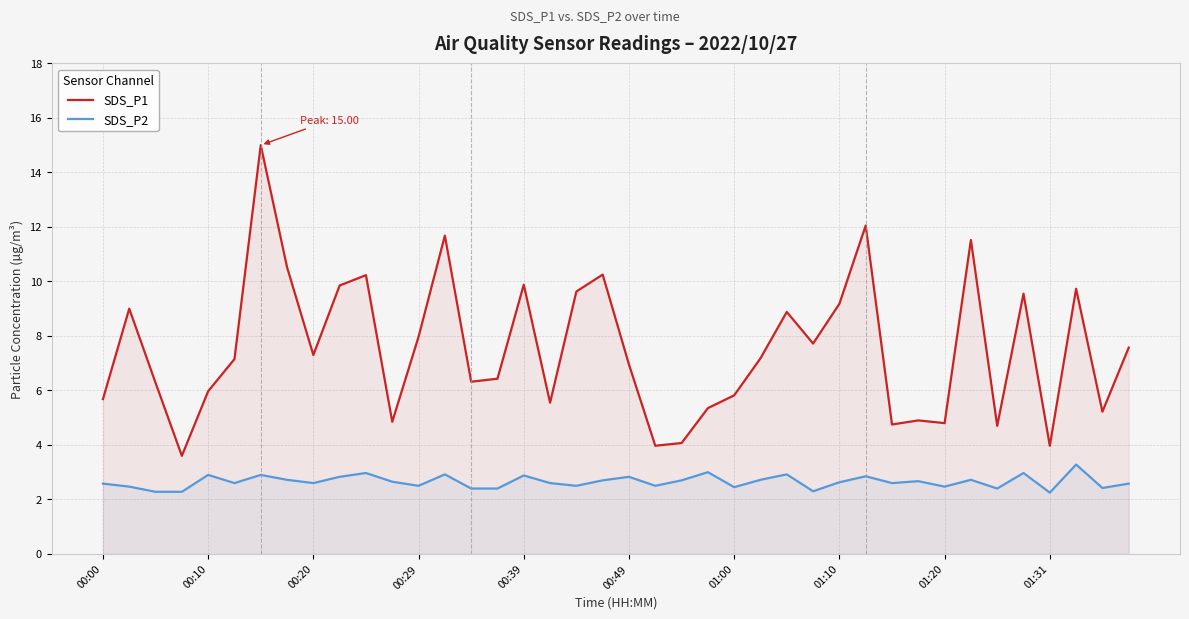

Which series has the largest range (max minus min)?

SDS_P1